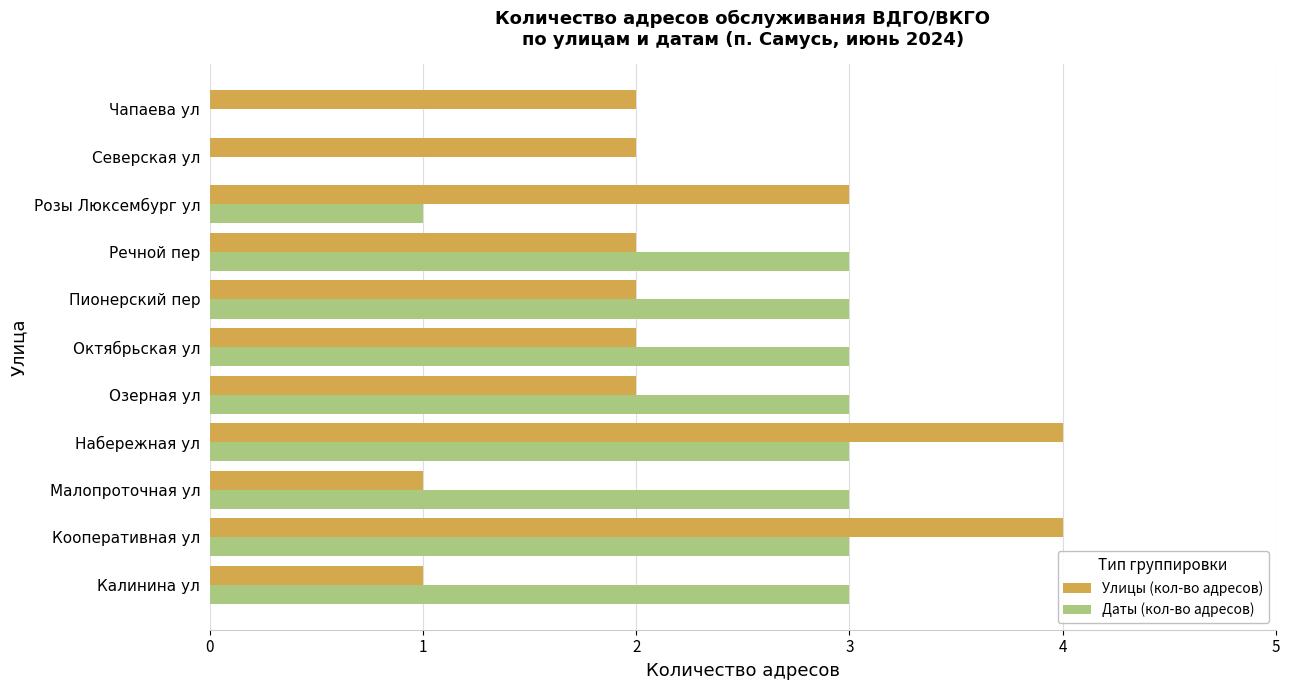

Where is the data nearest to the value 3?

Набережная ул (18,89)